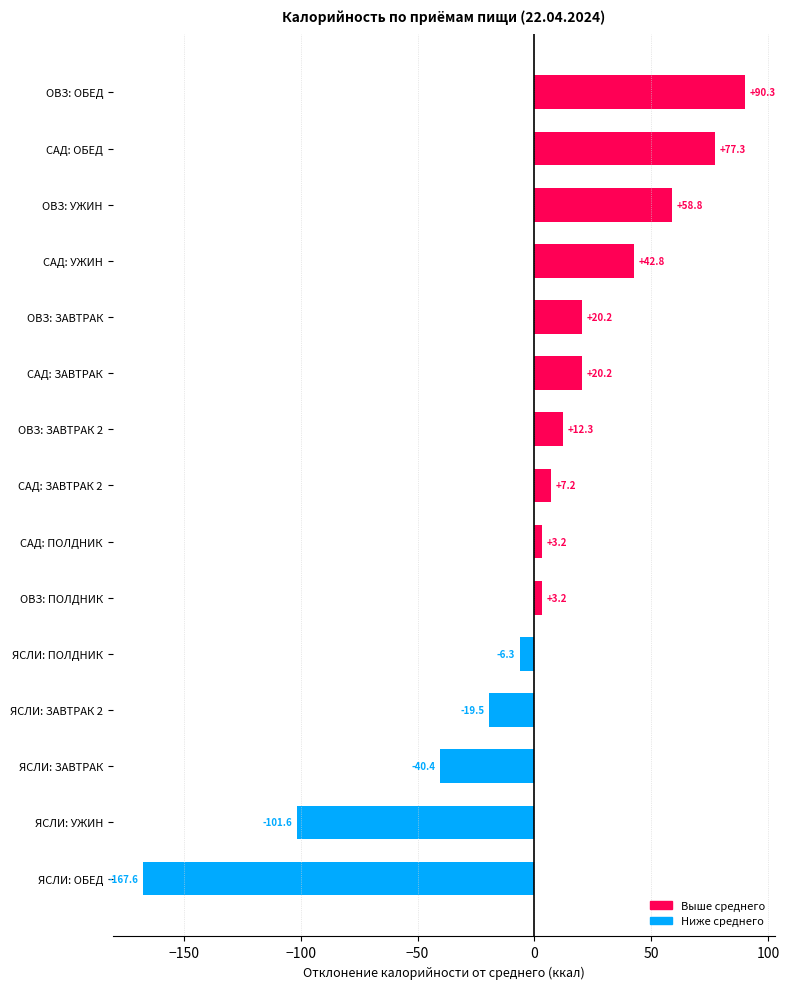

How many values are above zero?

10